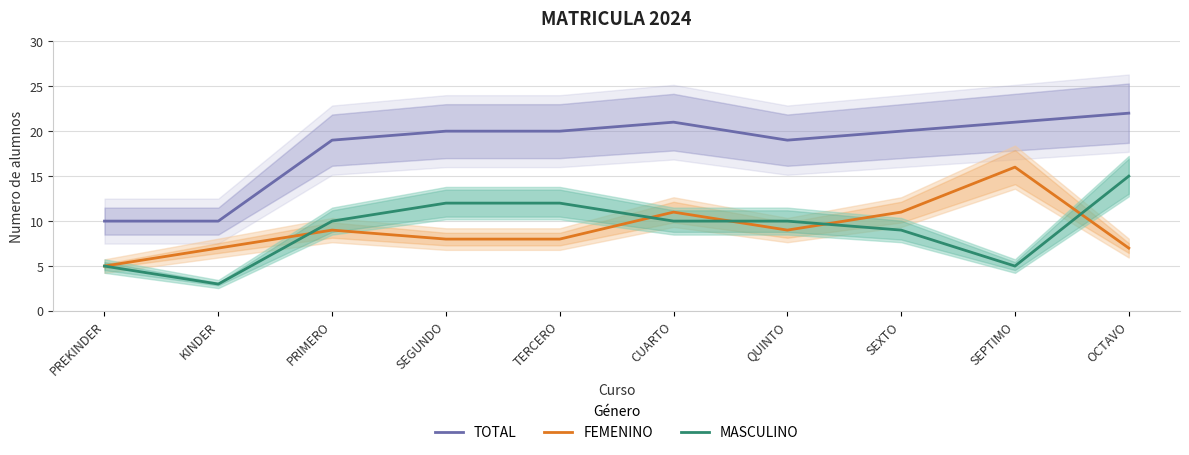

True or false: TOTAL and FEMENINO cross at least once.

False